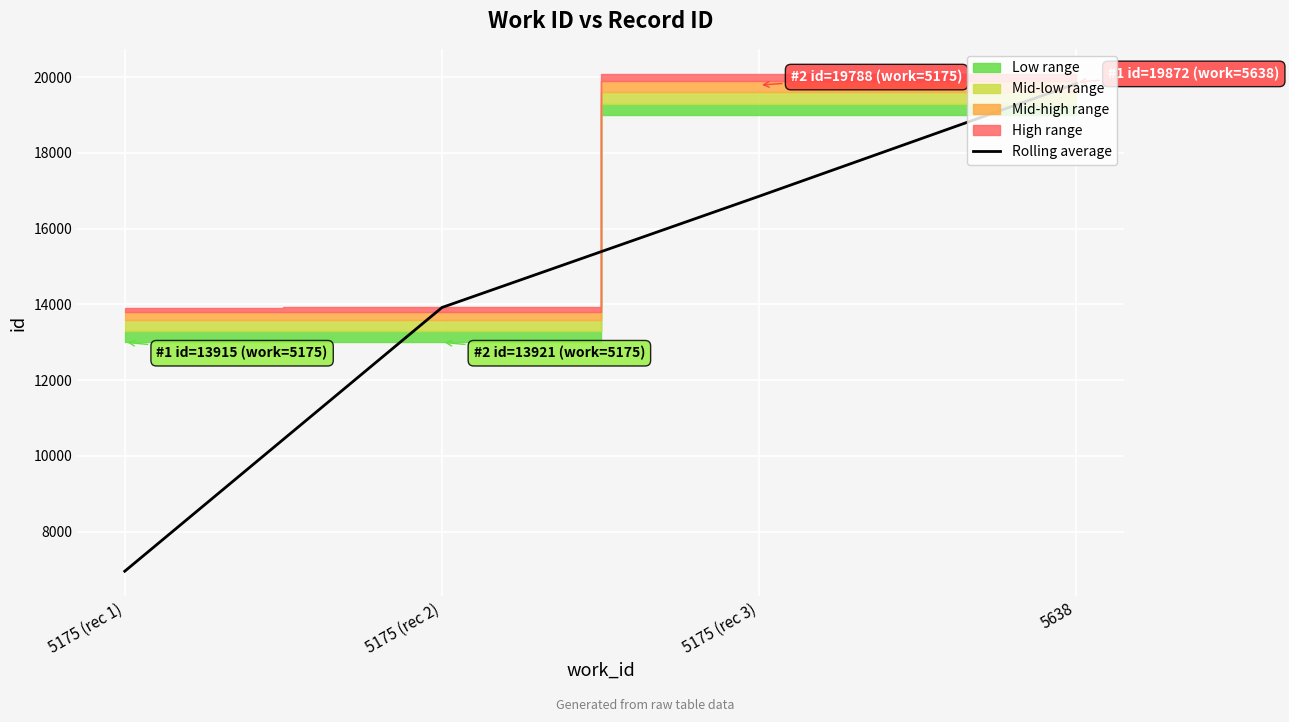

Reading right to left, extract all data points from this chart.

19830.0	16854.5	13918.0	6957.5